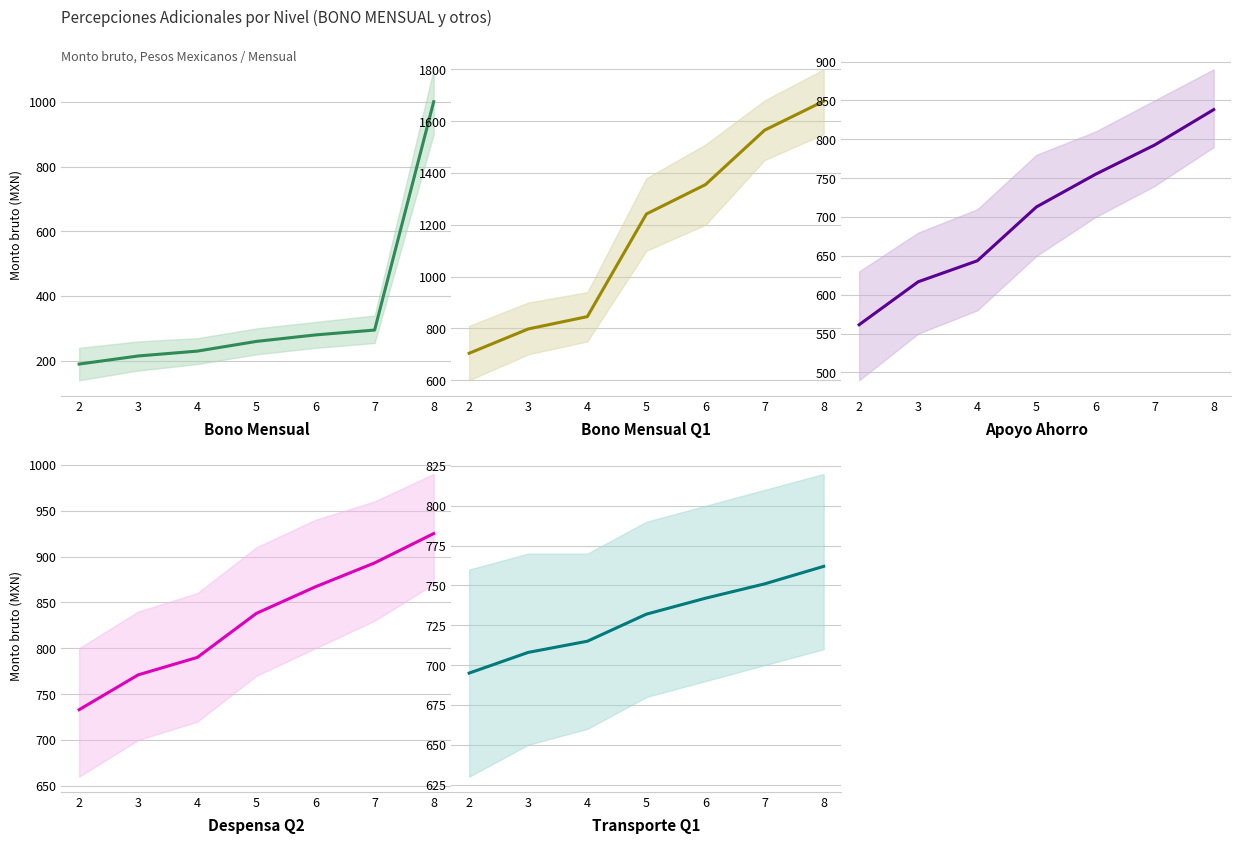

At which category is the sum across all series the highest?

8